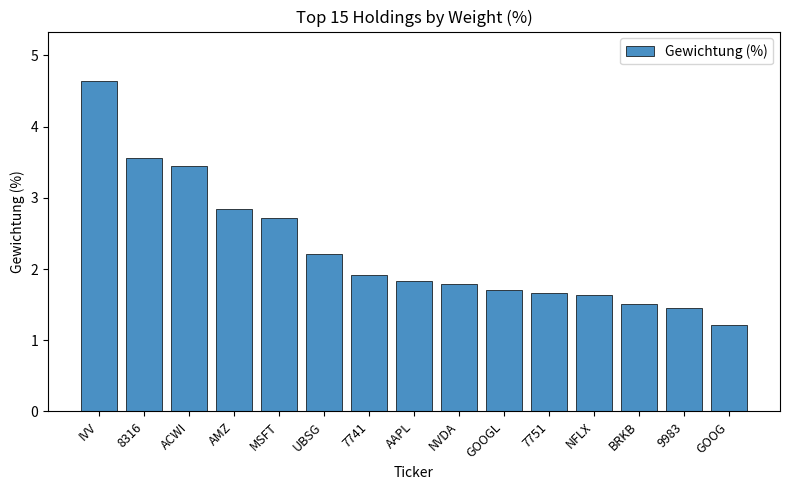

What is the label of the 15th bar from the right?

IVV